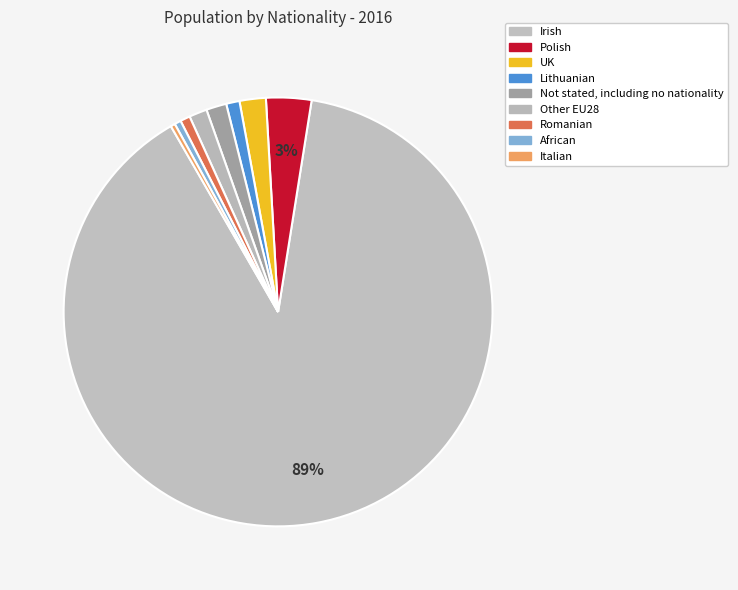

The UK slice represents 1% of the pie. True or false?

False